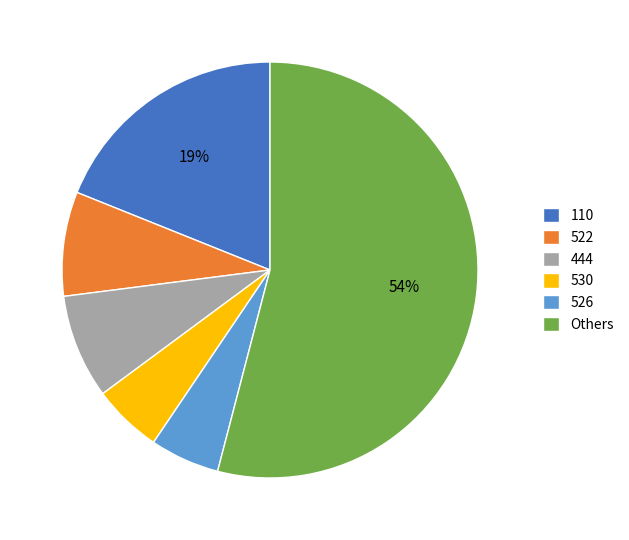

Do 530 and 110 together represent more than half of the pie?

No